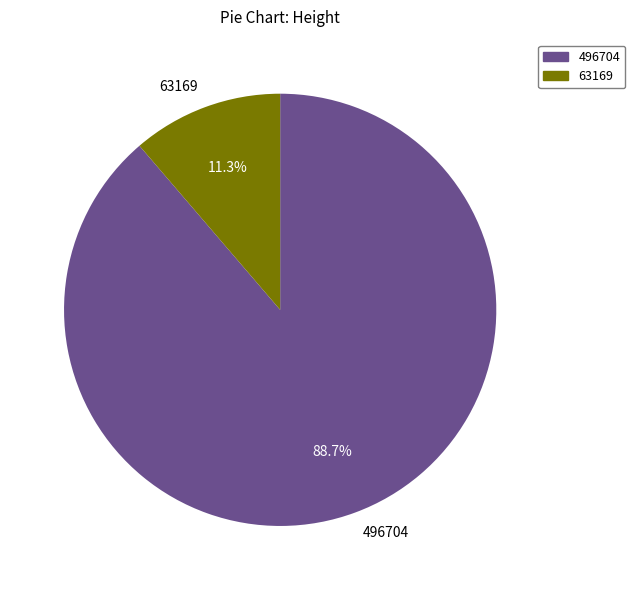

Between 496704 and 63169, which is larger?

496704